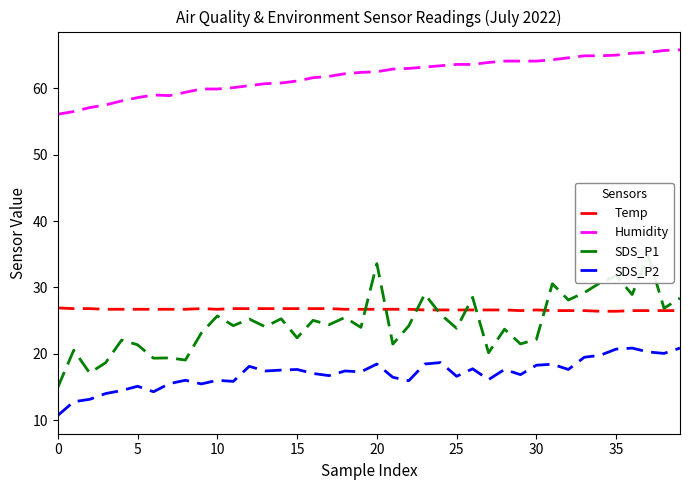

The value of Humidity at 36 is 98.1. True or false?

False